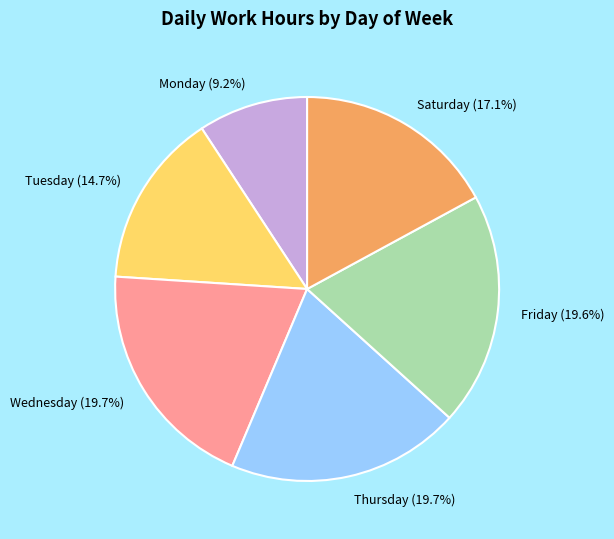

Which slice is the smallest?

Monday